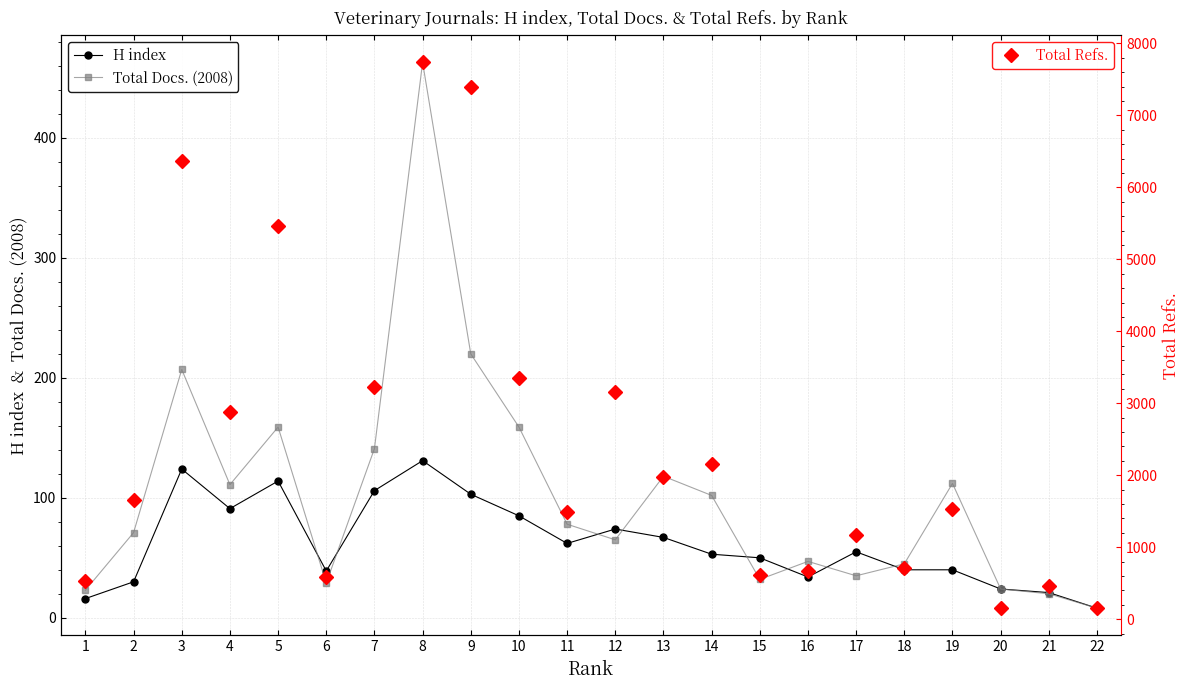

List the series in order of their peak value, highest first.

Total Refs., Total Docs. (2008), H index